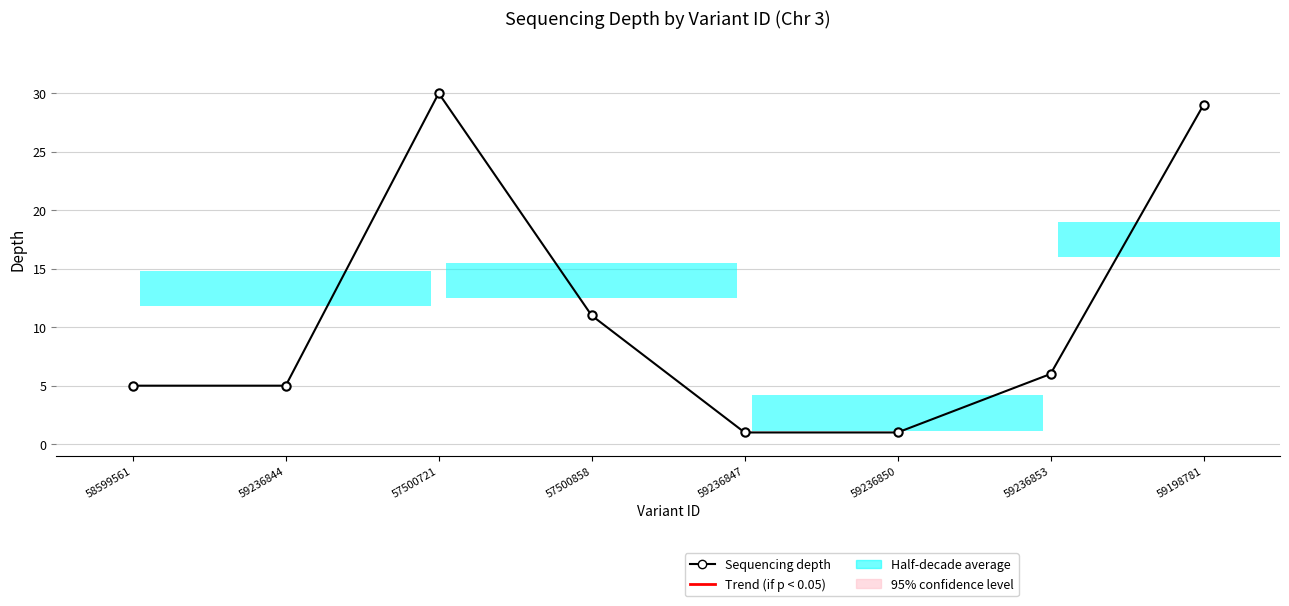

Does the chart contain any negative values?

No